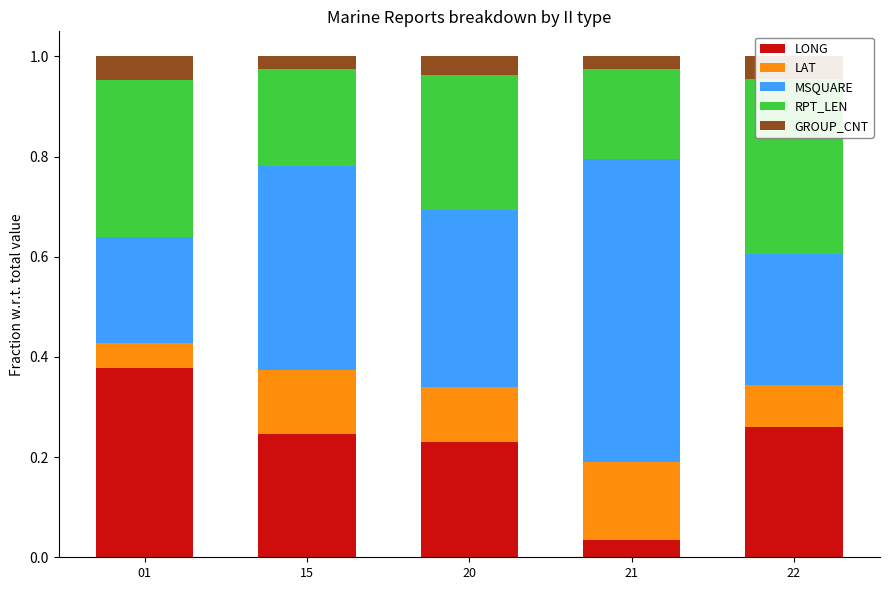

Which series changed the most between 01 and 22?

LONG